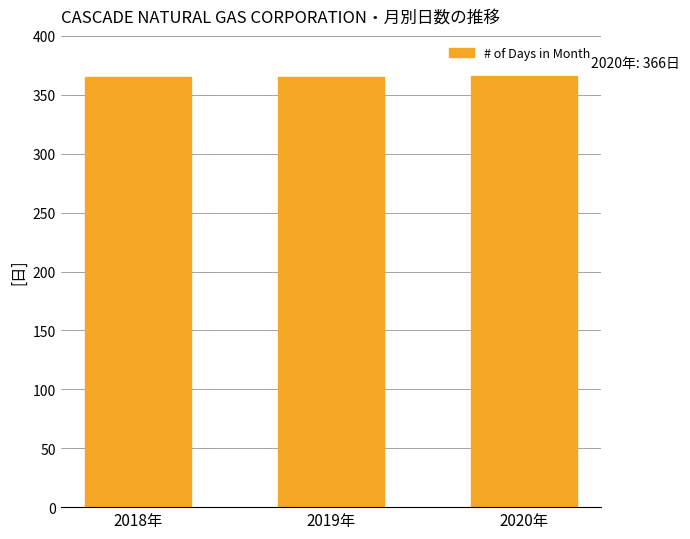

What is the difference between the maximum and minimum values?

1